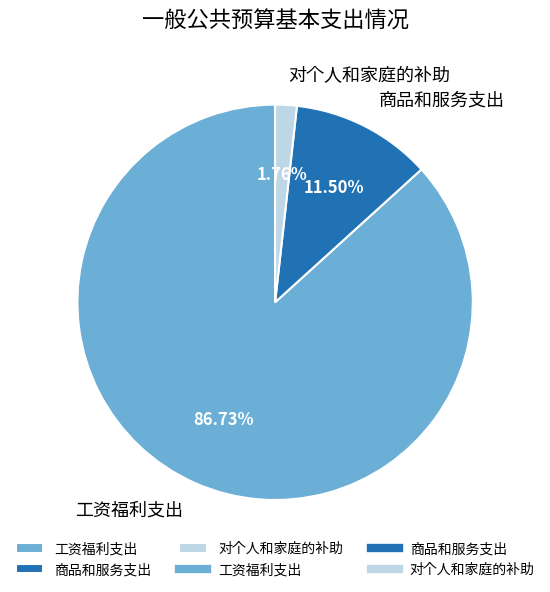

To the nearest percent, what is the average slice percentage?

33%